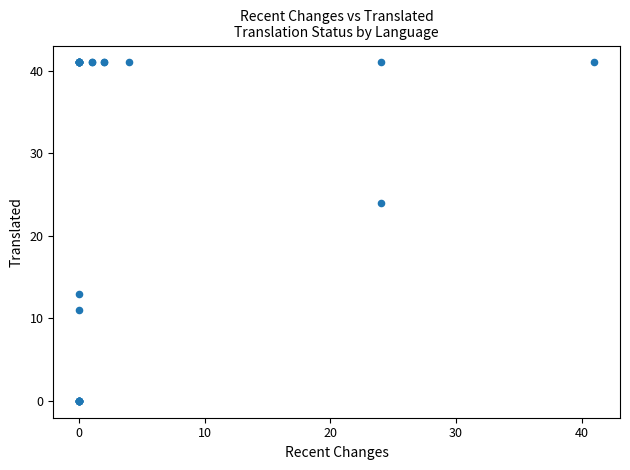

What Y value in the scatter plot is closest to 20?

24